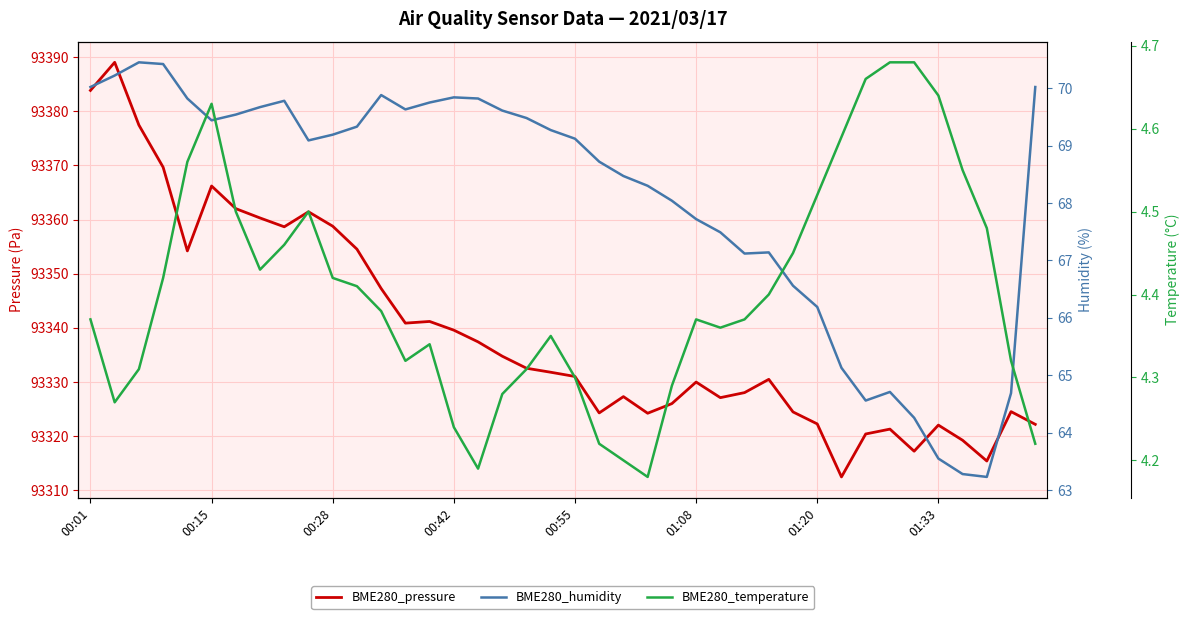

Count the number of data series in this chart.

3